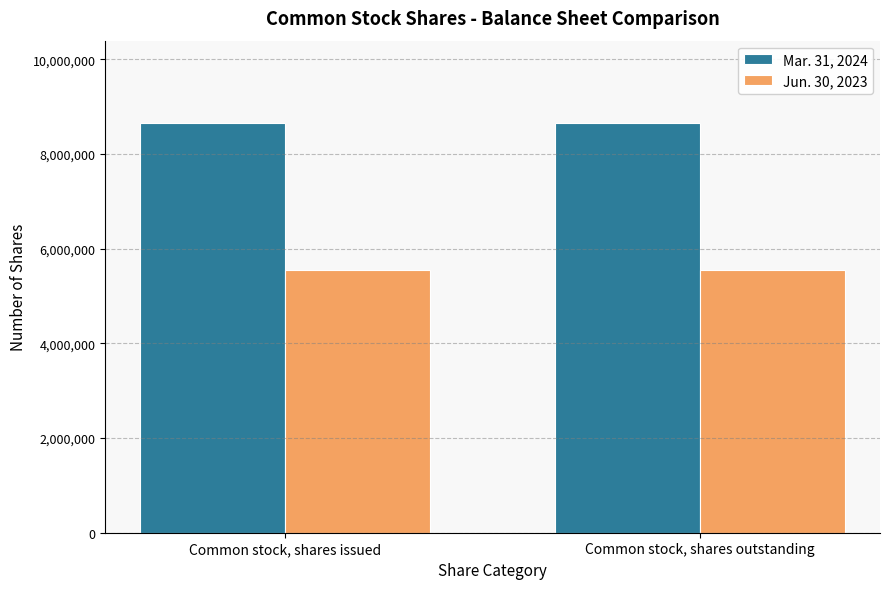

True or false: Mar. 31, 2024 has a value of 8661772 at Common stock, shares issued.

True